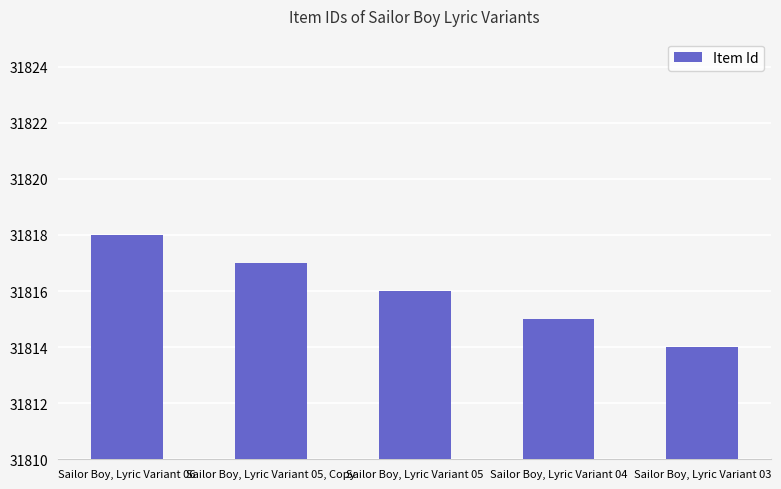

How many data points are less than 31816?

2